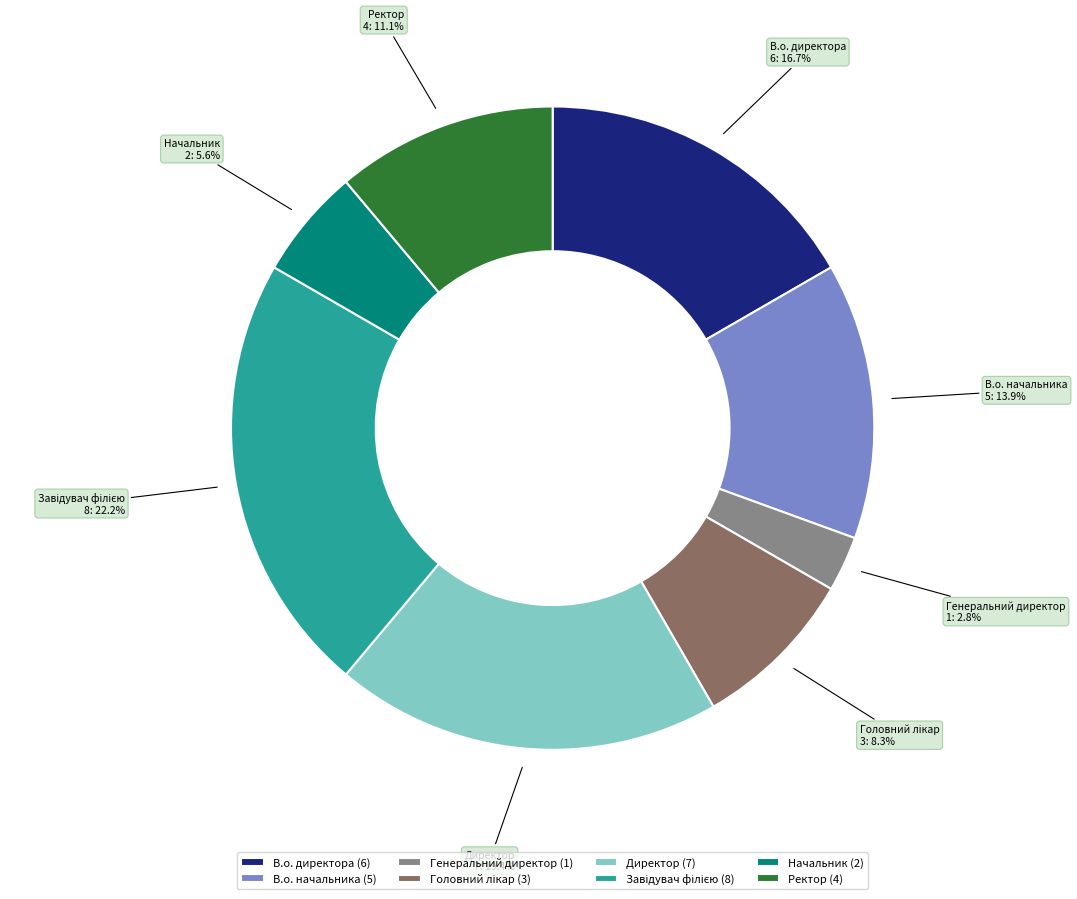

Is there a majority slice in this chart?

No